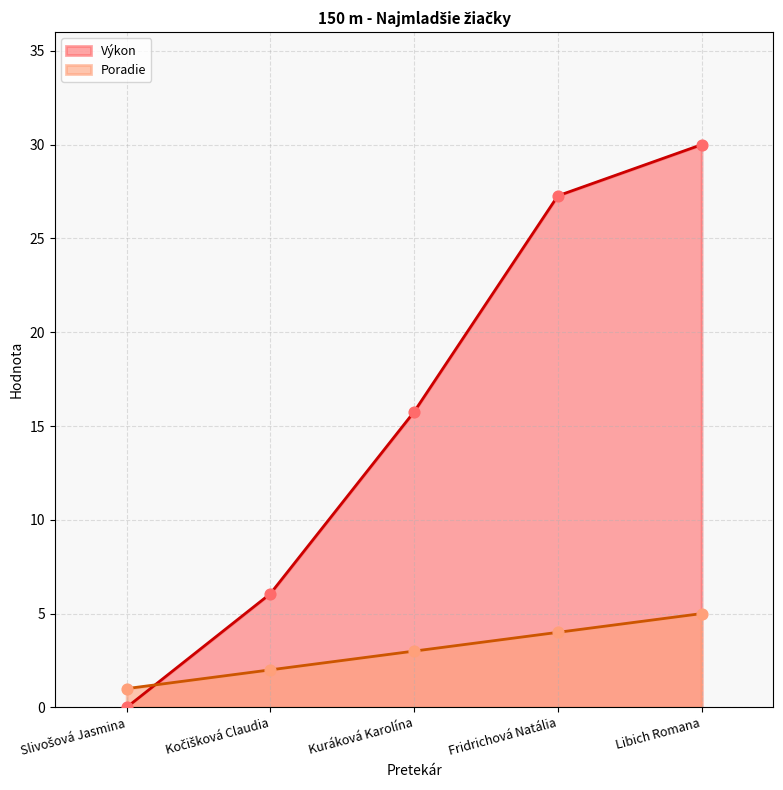

What are all the series names shown in the legend?

Výkon, Poradie